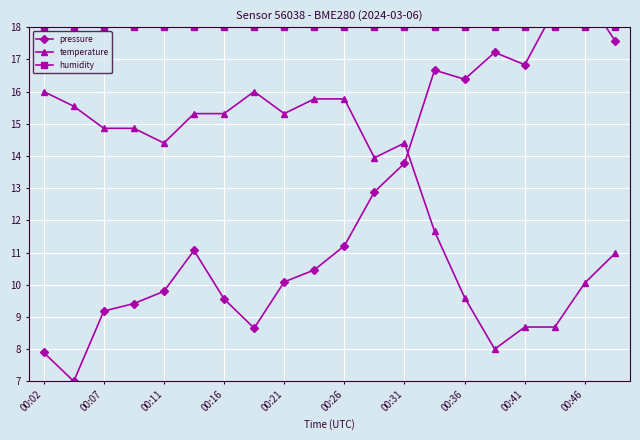

The temperature series shows 4.3 at 00:26. True or false?

False